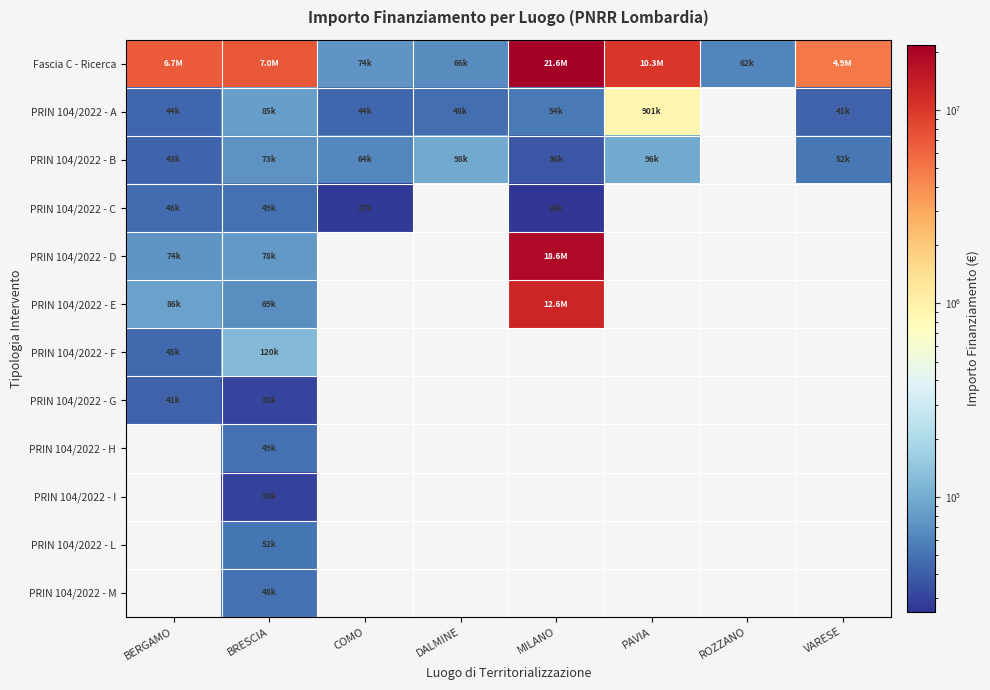

What is the smallest value displayed?

25552.0